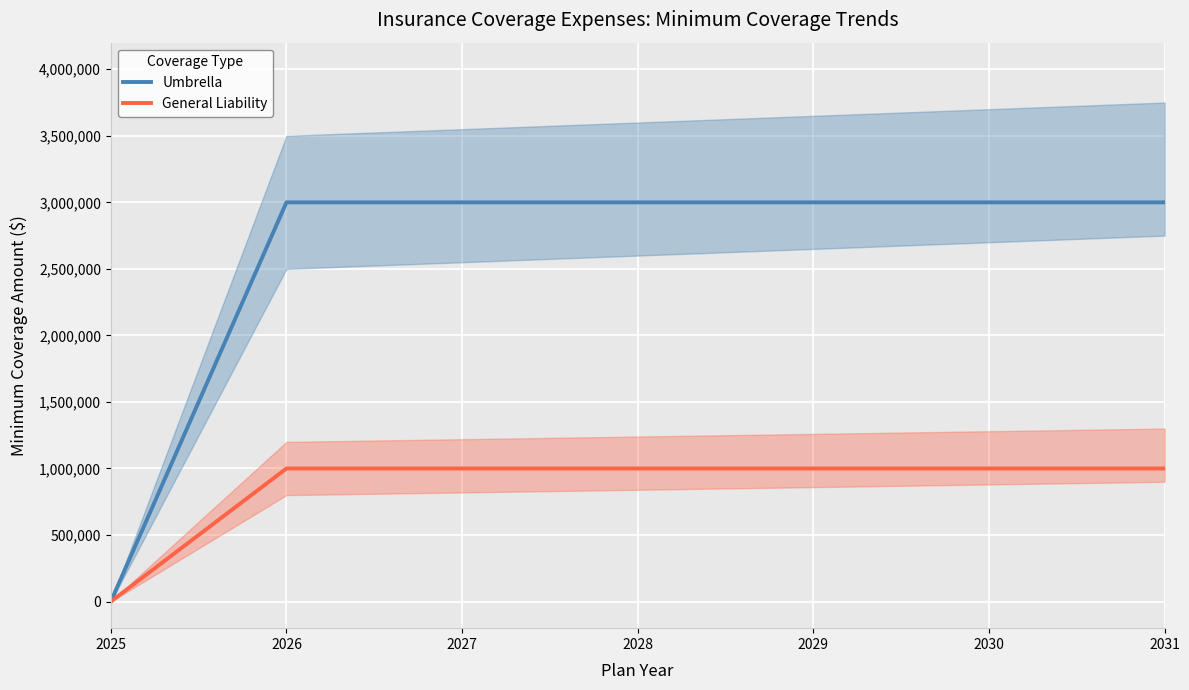

How many values in the Umbrella series are below 3000000?

1